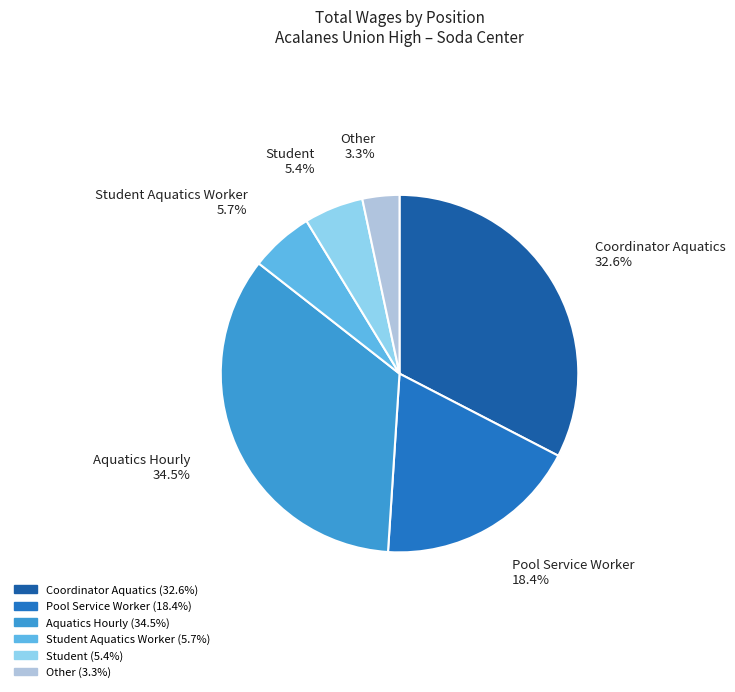

To the nearest percent, what is the average slice percentage?

17%